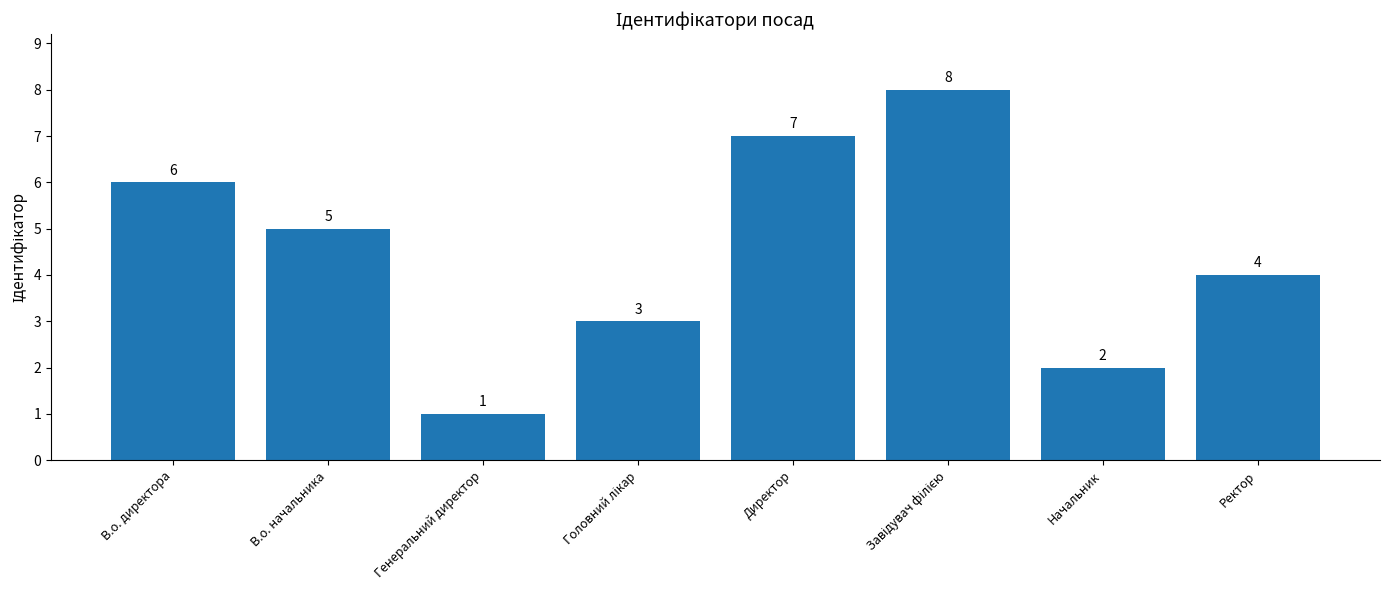

Which label corresponds to the smallest value in the chart?

Генеральний директор